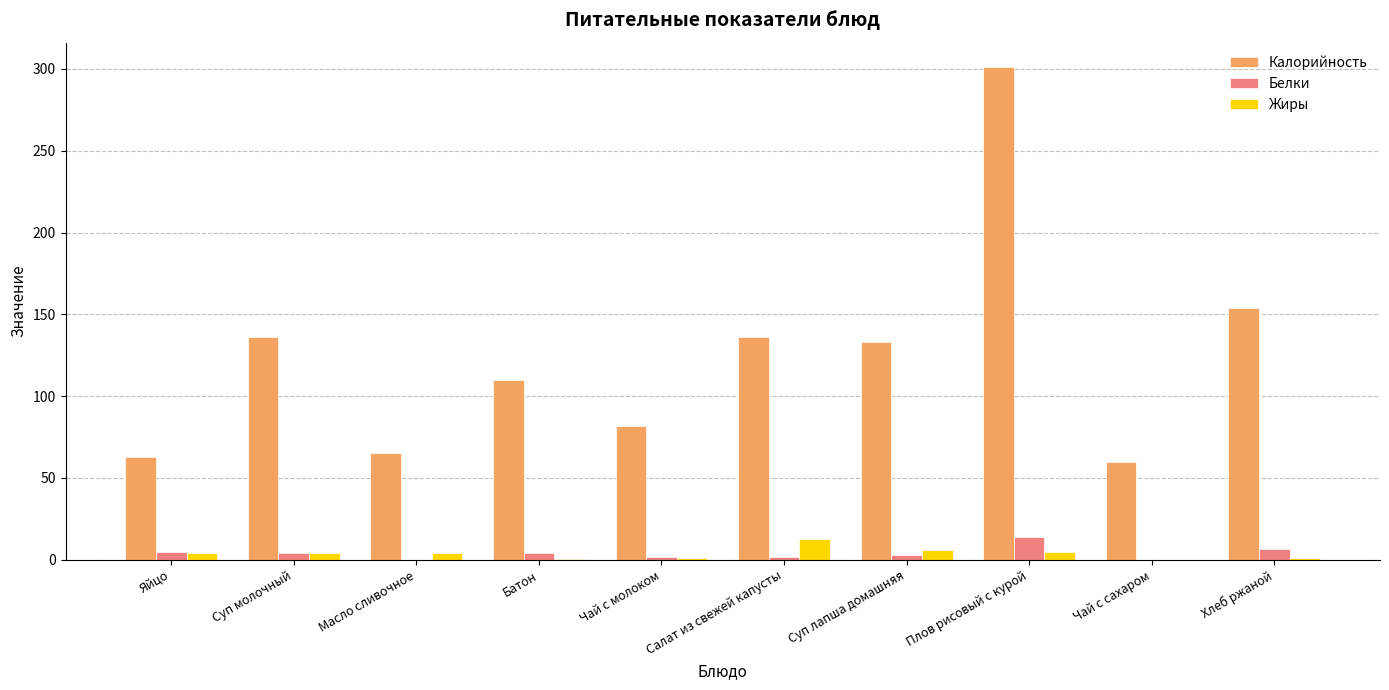

What is the total value across all series at Суп молочный?

144.0